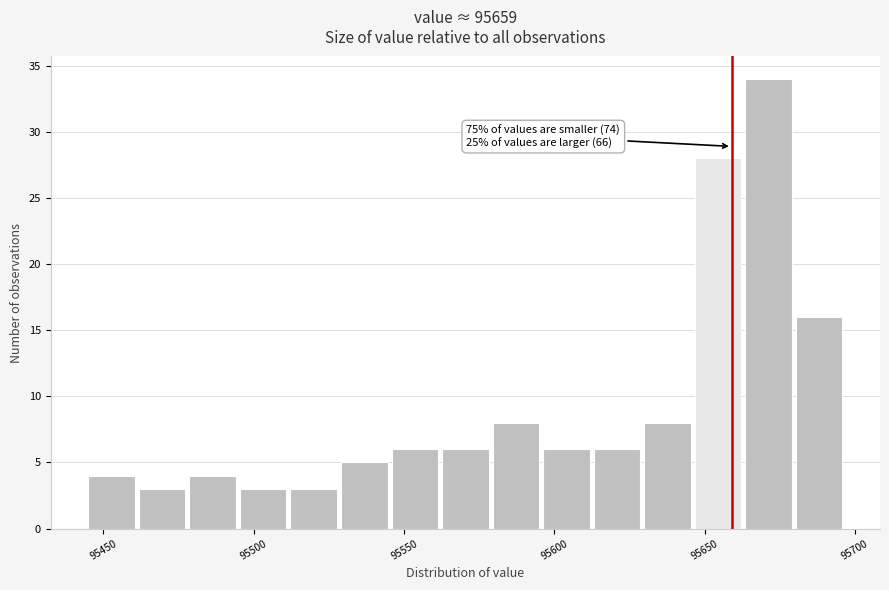

Read against the x-axis, roughly where is the centre of the tallest bar?

95670